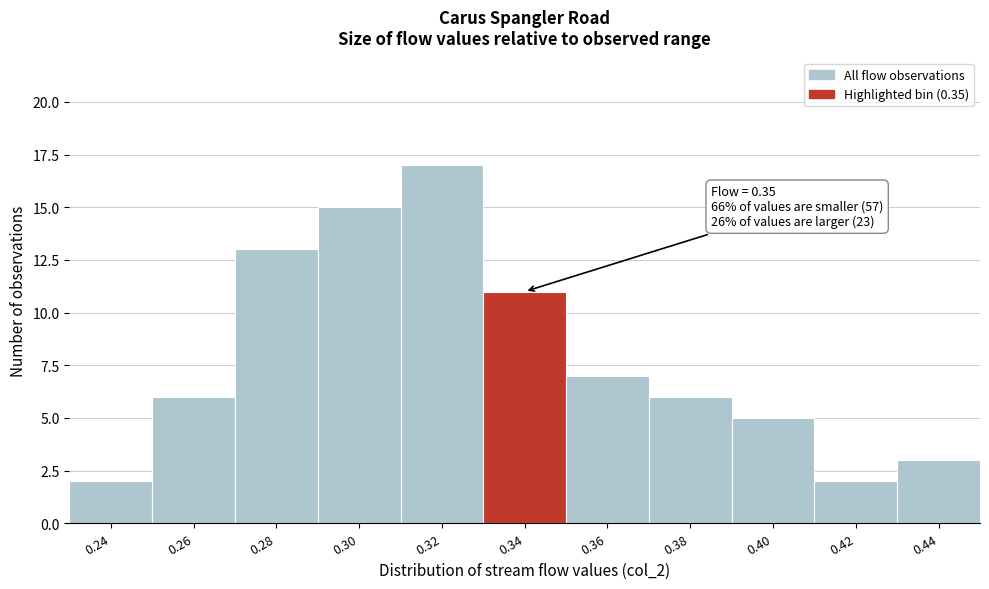

Reading right to left, extract all data points from this chart.

3	2	5	6	7	11	17	15	13	6	2